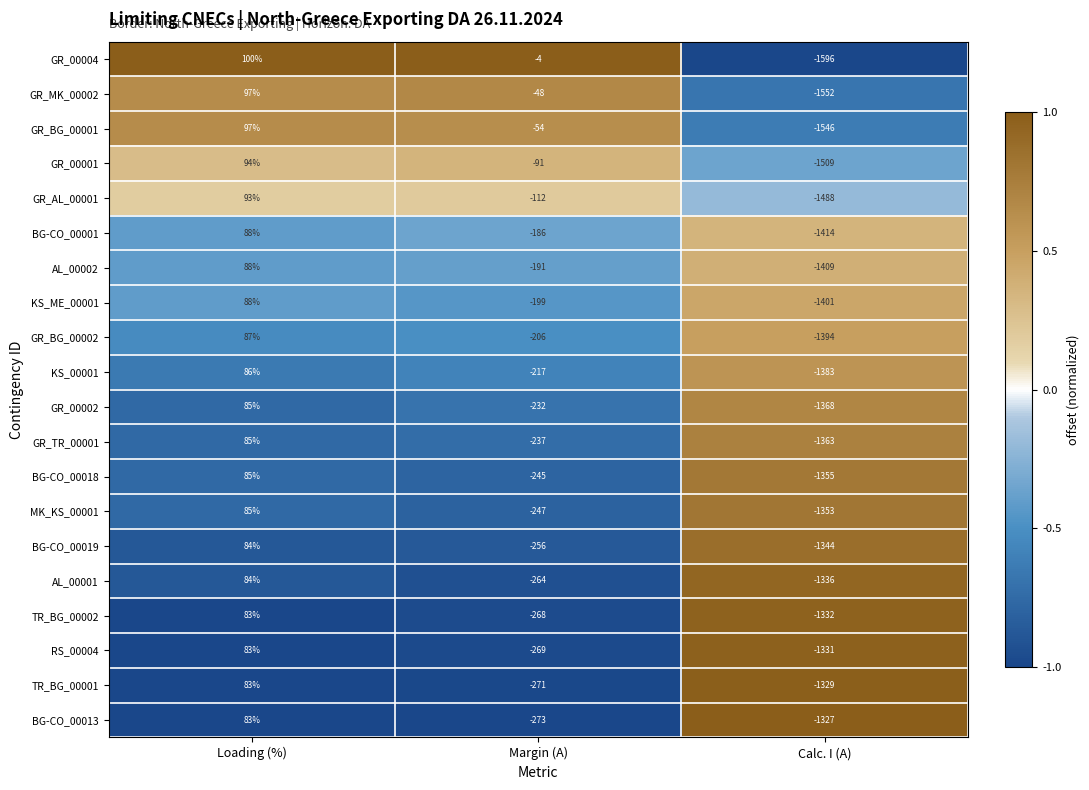

Where does the KS_00001 series first go above -217?

Loading (%)